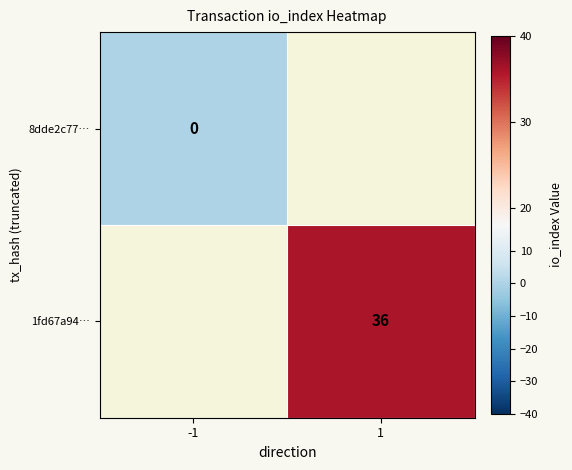

At how many categories does at least one series exceed 10?

1